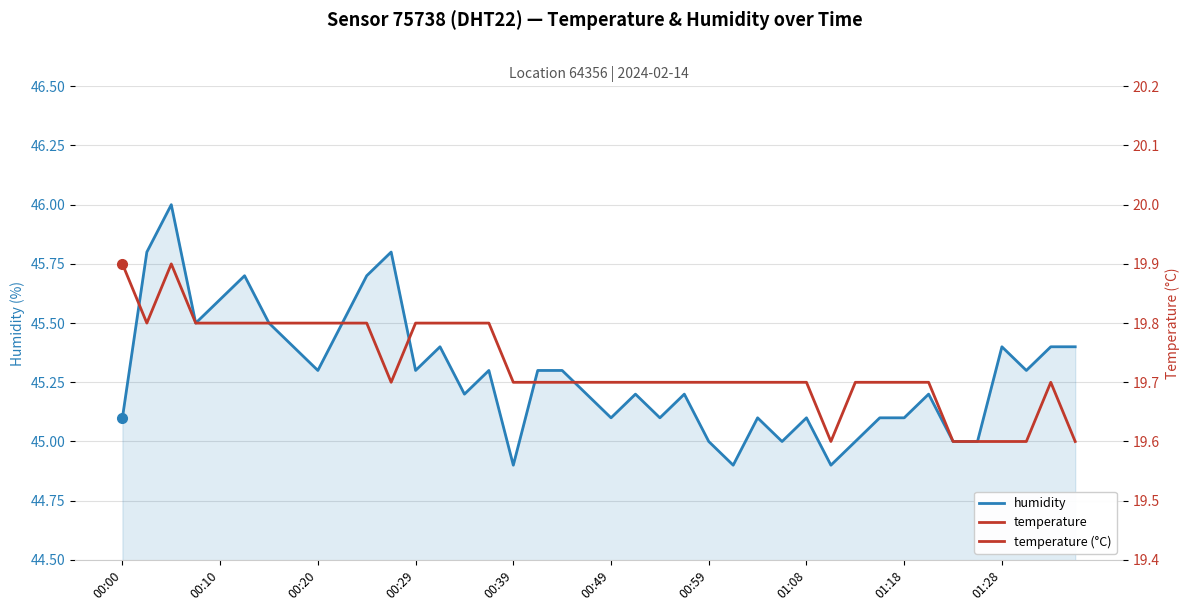

What are all the series names shown in the legend?

humidity, temperature, temperature (°C)